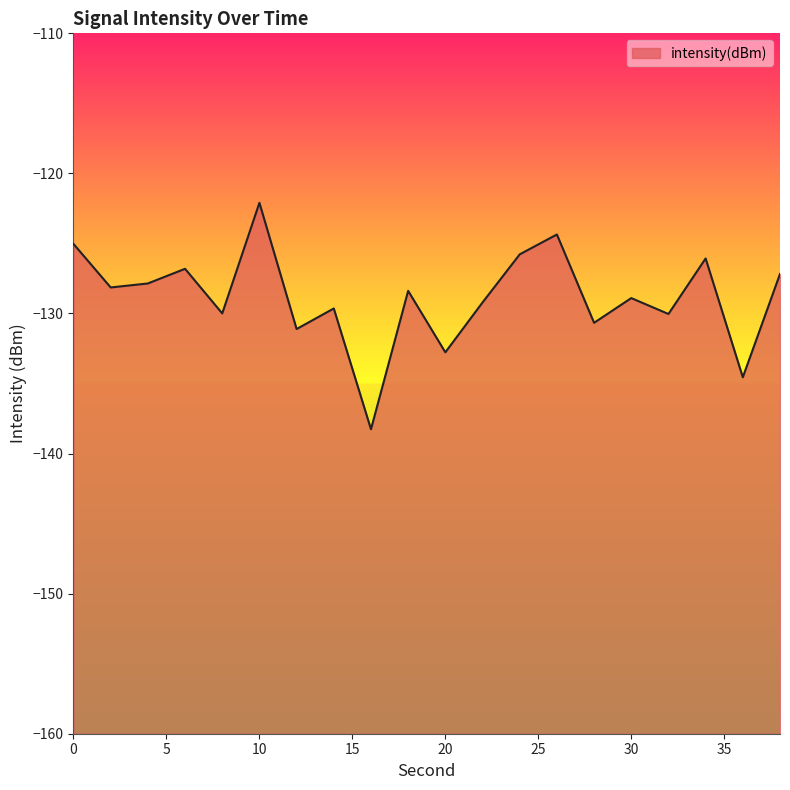

What is the difference between the values at 32 and 14?

0.4